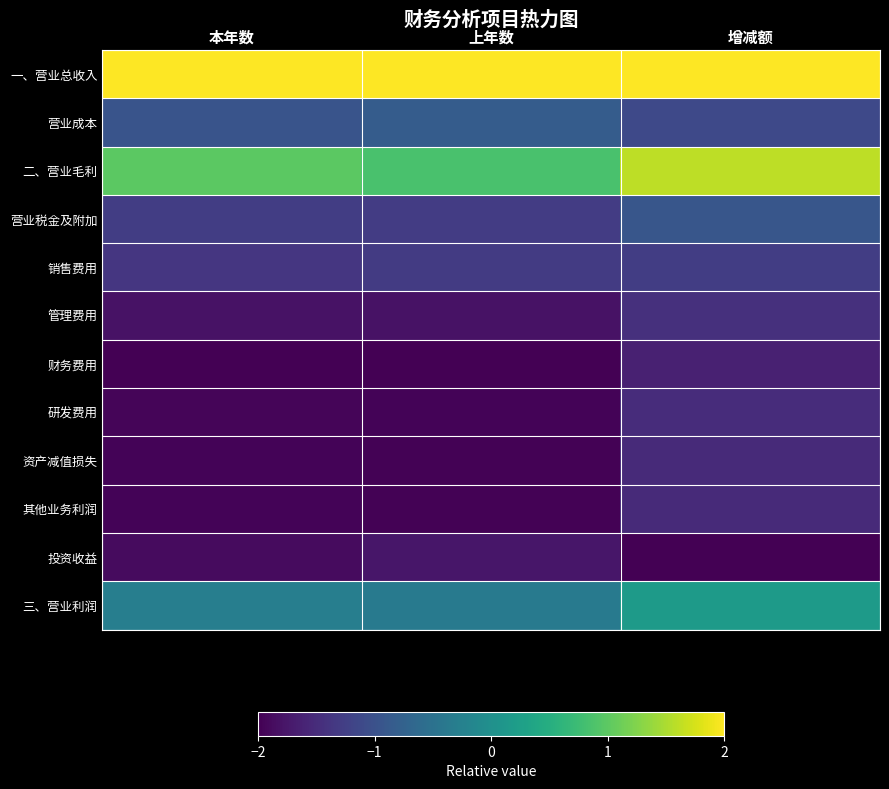

Between 增减额 and 上年数, which is larger?

增减额